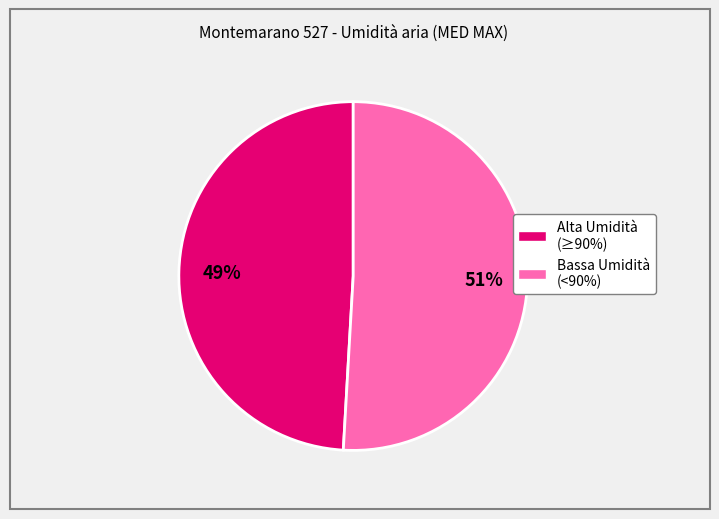

To the nearest percent, what is the difference between the largest and smallest slice percentages?

2%